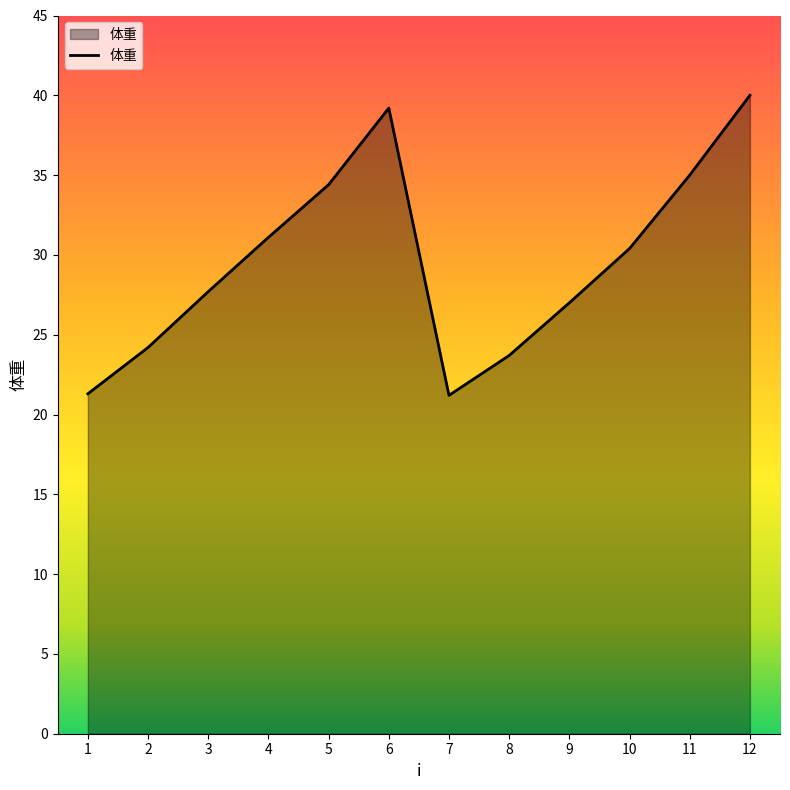

What is the sum of the values at 10 and 1?

51.7